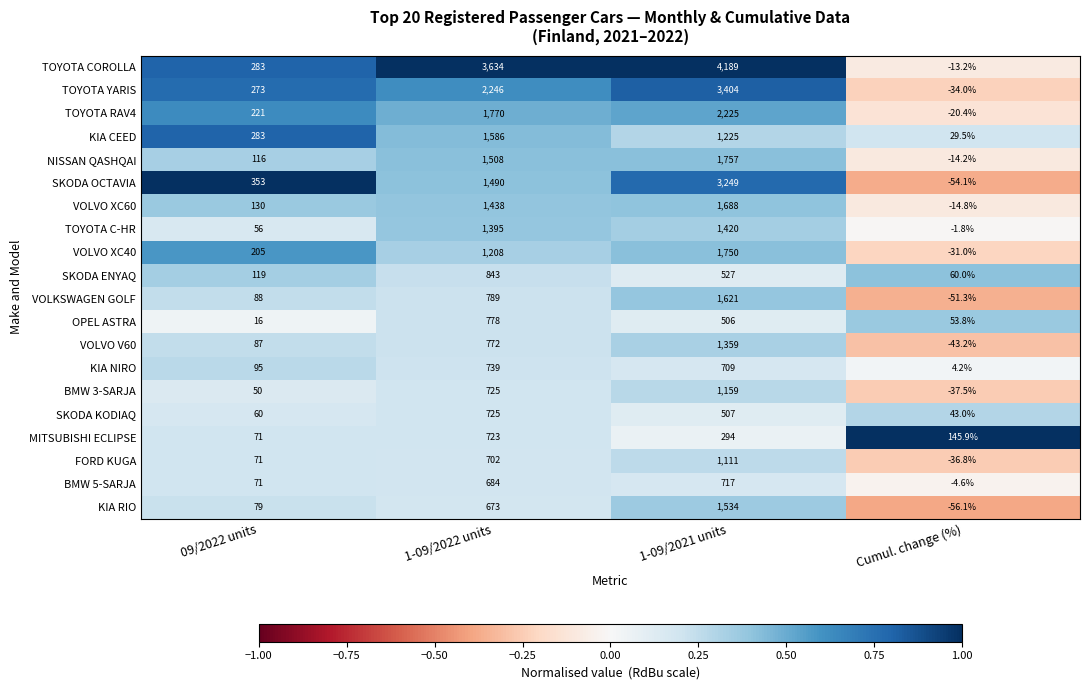

What is the sum of the SKODA OCTAVIA values at Cumul. change (%) and 1-09/2021 units?

3194.9